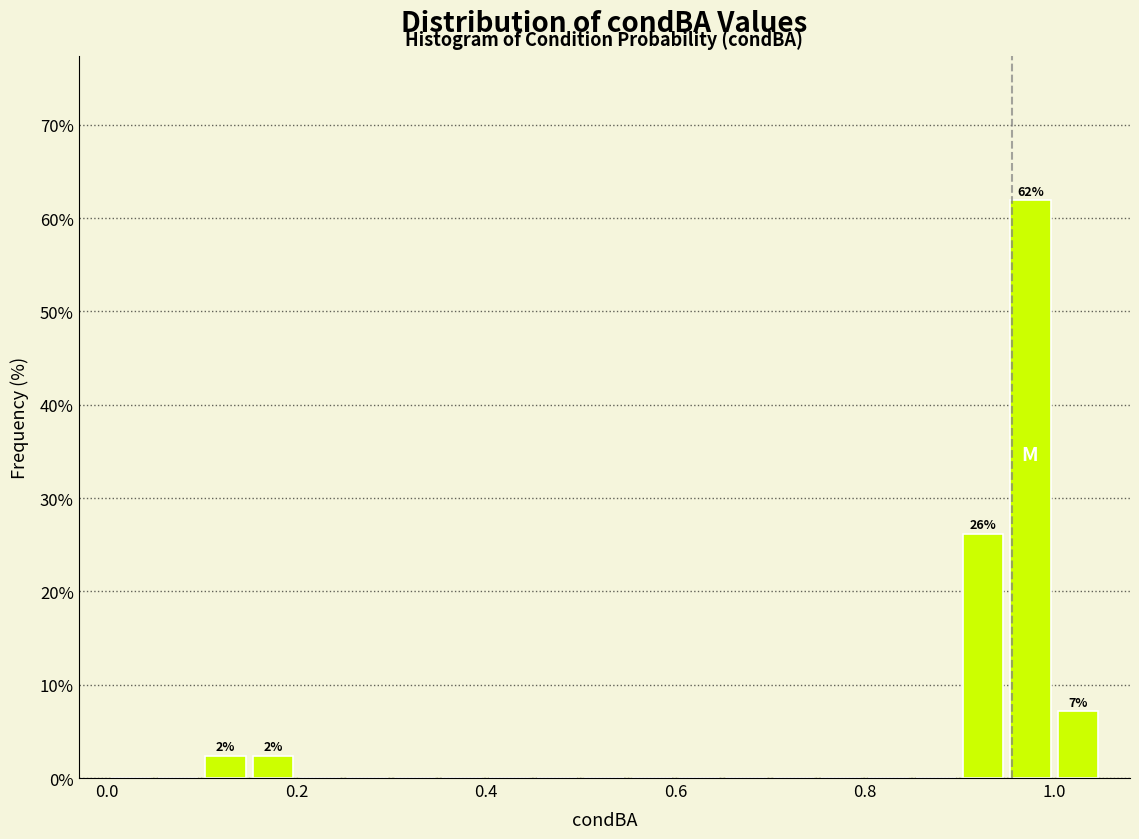

Read against the x-axis, roughly where is the centre of the tallest bar?

0.98